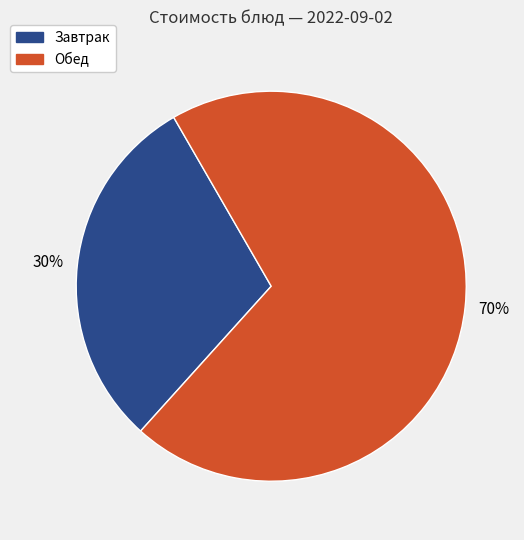

To the nearest percent, what is the average slice percentage?

50%